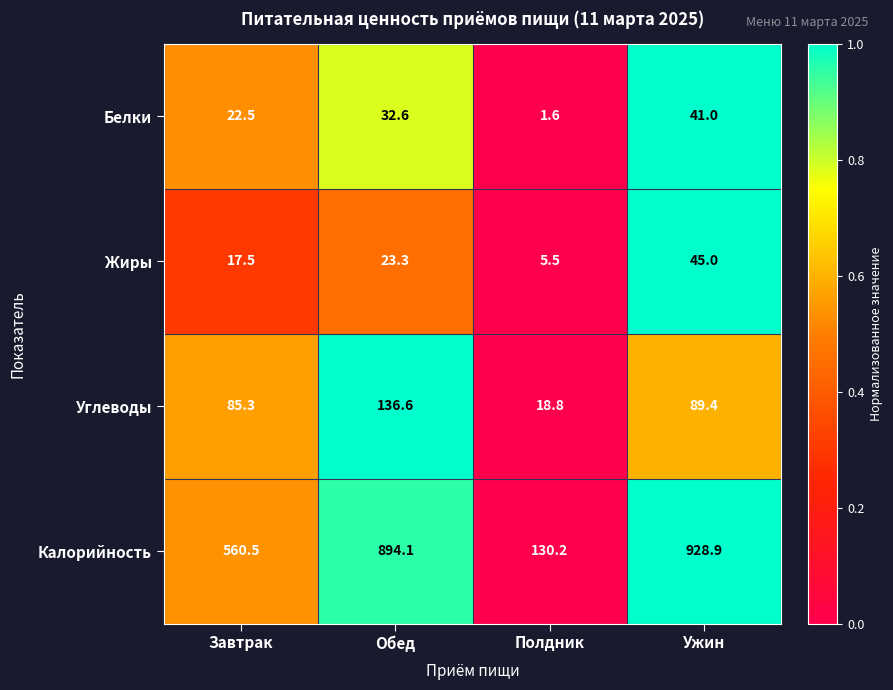

Reading right to left, extract all data points from this chart.

Белки: 41.0	1.6	32.6	22.5
Жиры: 45.0	5.5	23.3	17.5
Углеводы: 89.4	18.8	136.6	85.3
Калорийность: 928.9	130.2	894.1	560.5